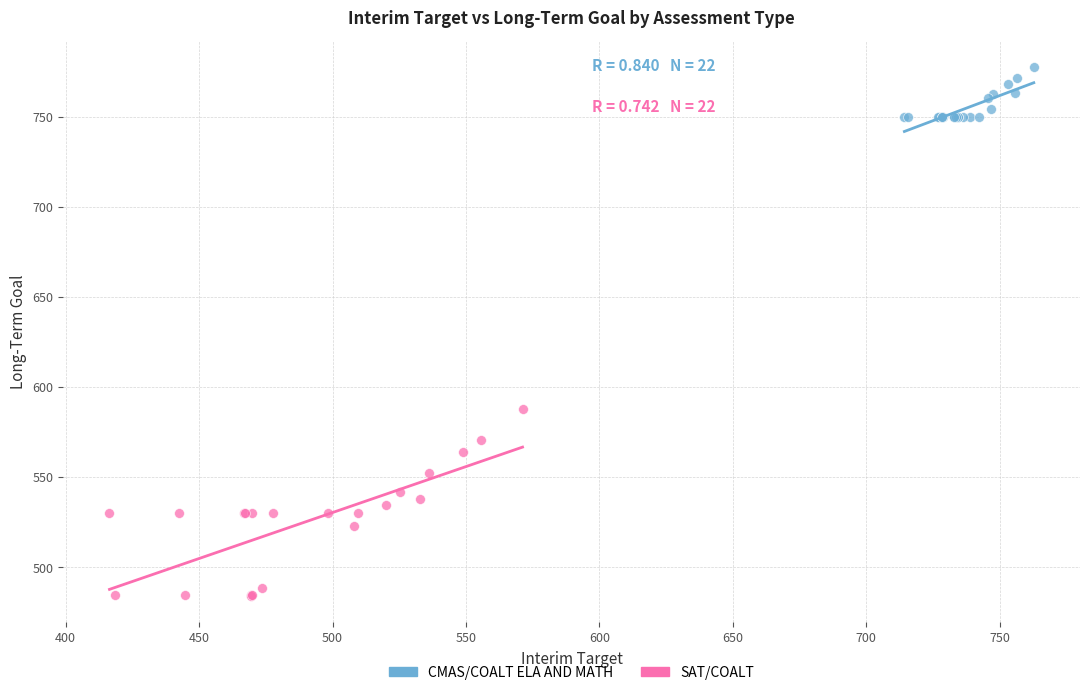

Which series contains the highest Y value?

CMAS/COALT ELA AND MATH